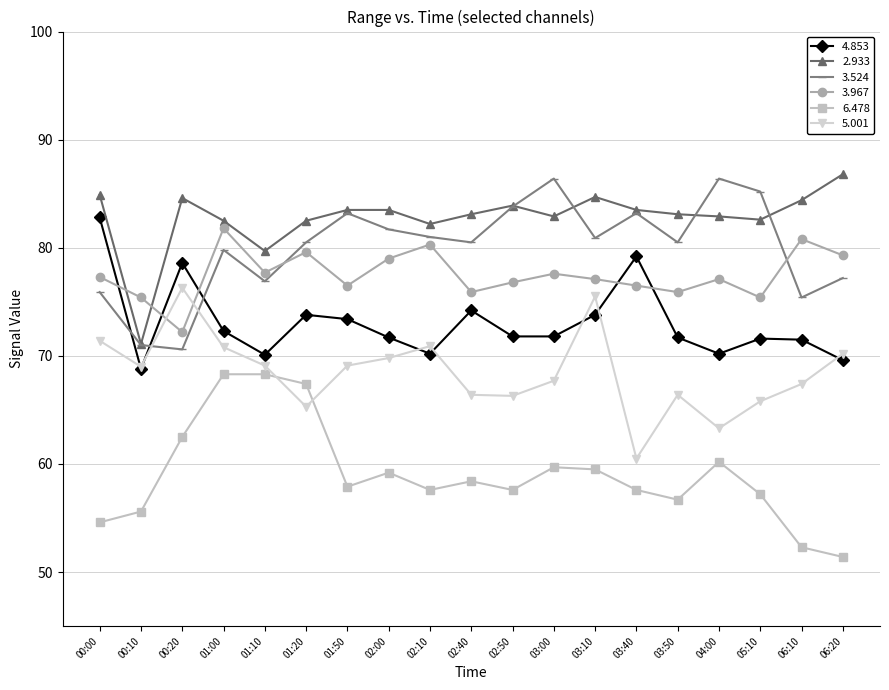

What is the value of the 3.967 point at the 4th from the left?

81.8